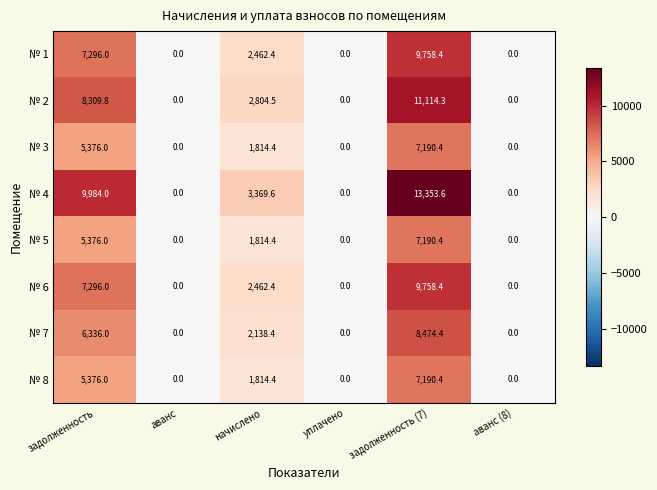

Which label corresponds to the largest value in the chart?

задолженность (7)